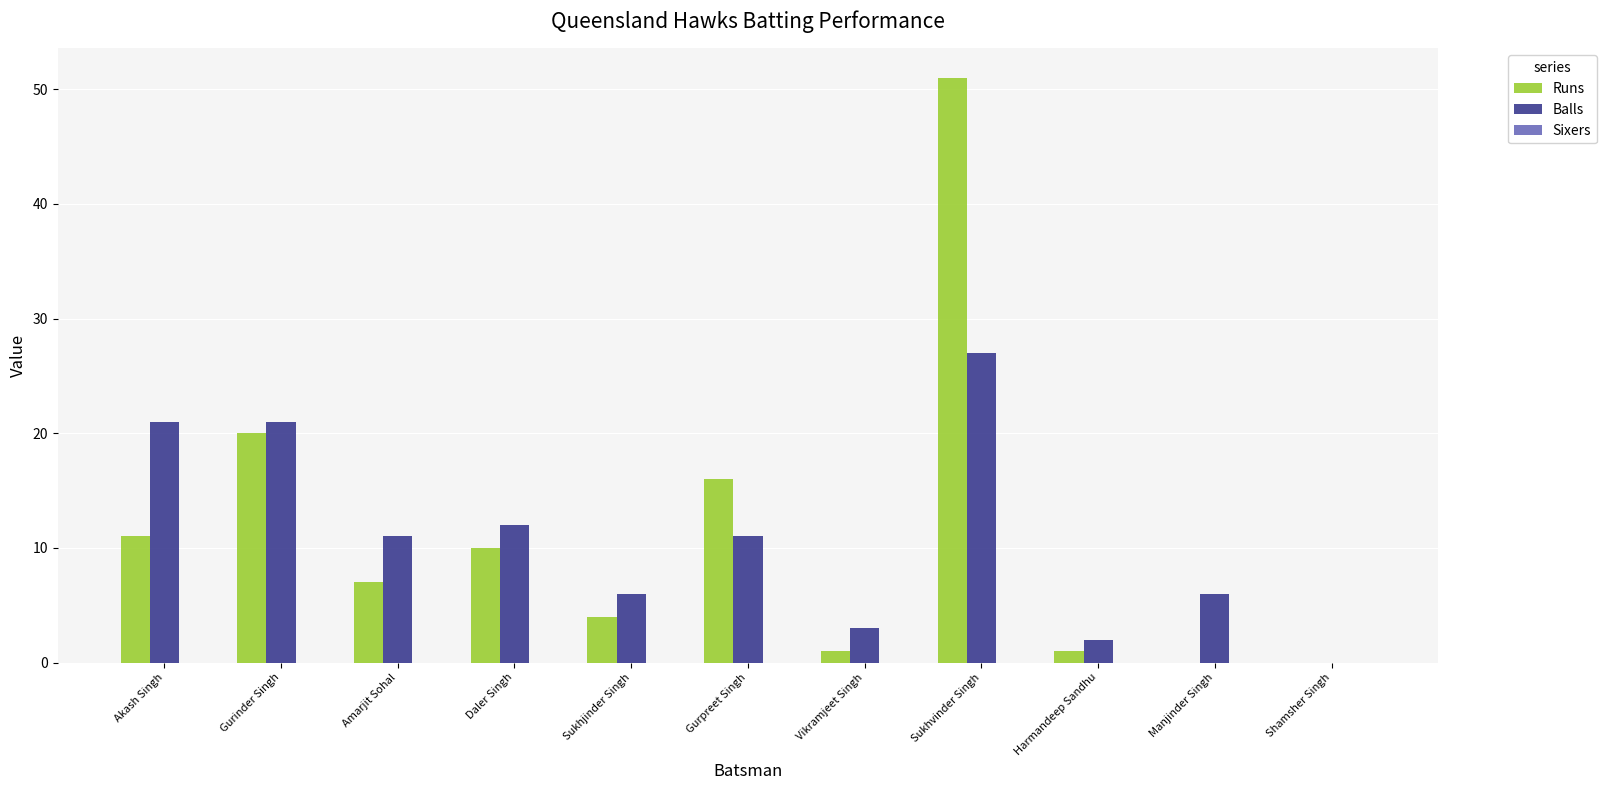

Is the value of Runs at Shamsher Singh greater than the value of Balls at Gurpreet Singh?

No